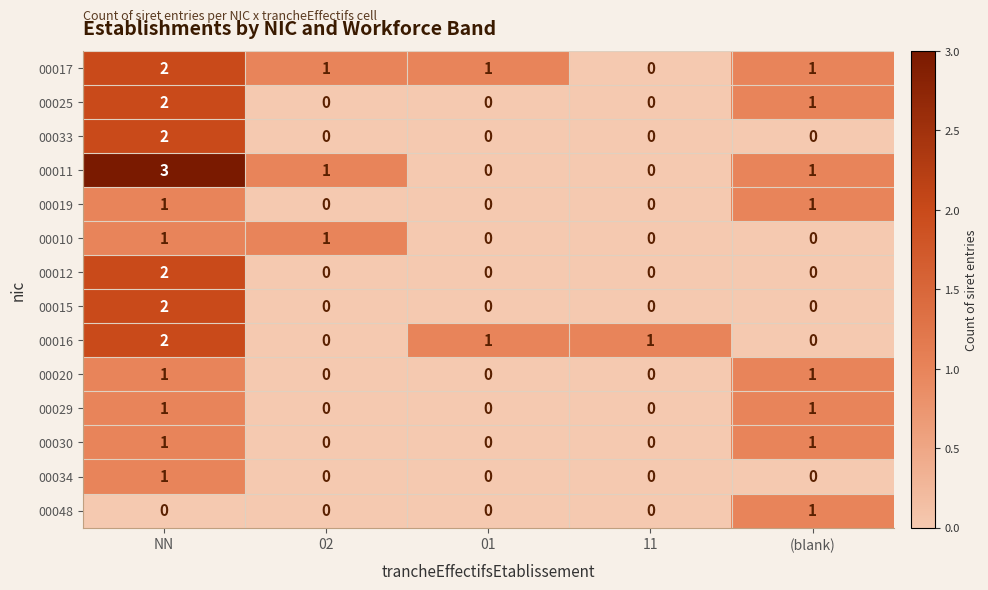

Is it true that 00016 equals -1 at (blank)?

False